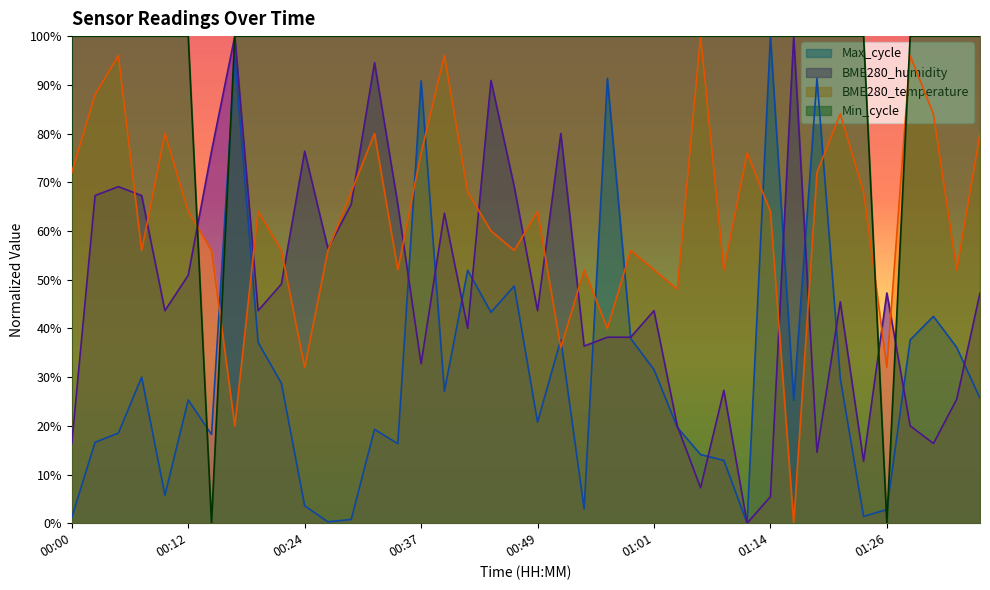

Rank the series at 01:06 from lowest to highest value.

BME280_humidity, Max_cycle, BME280_temperature, Min_cycle